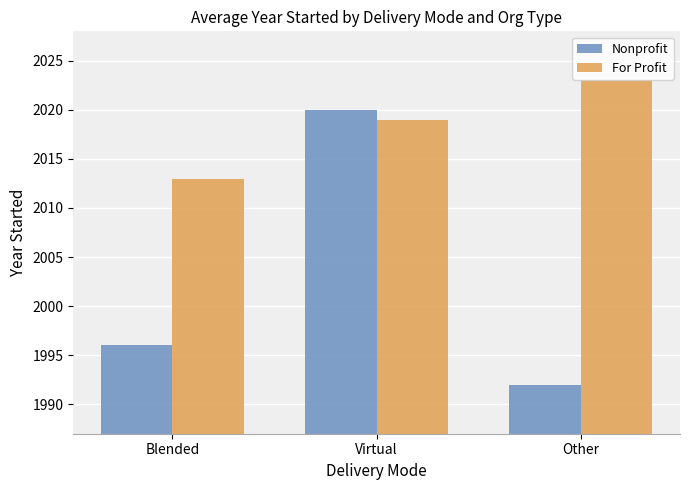

What is the greatest value displayed?

2023